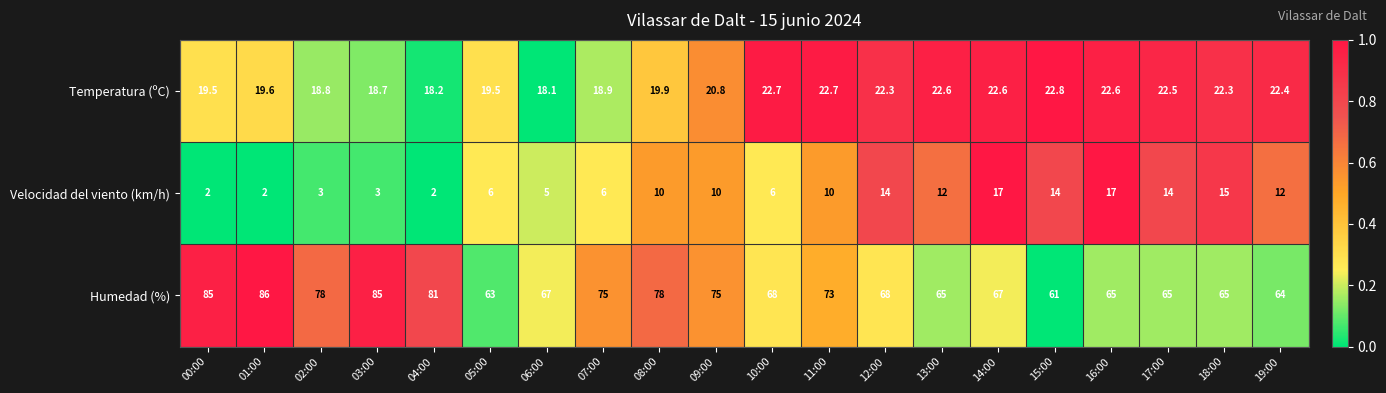

What is the difference between the maximum and minimum values in the Humedad (%) series?

25.0